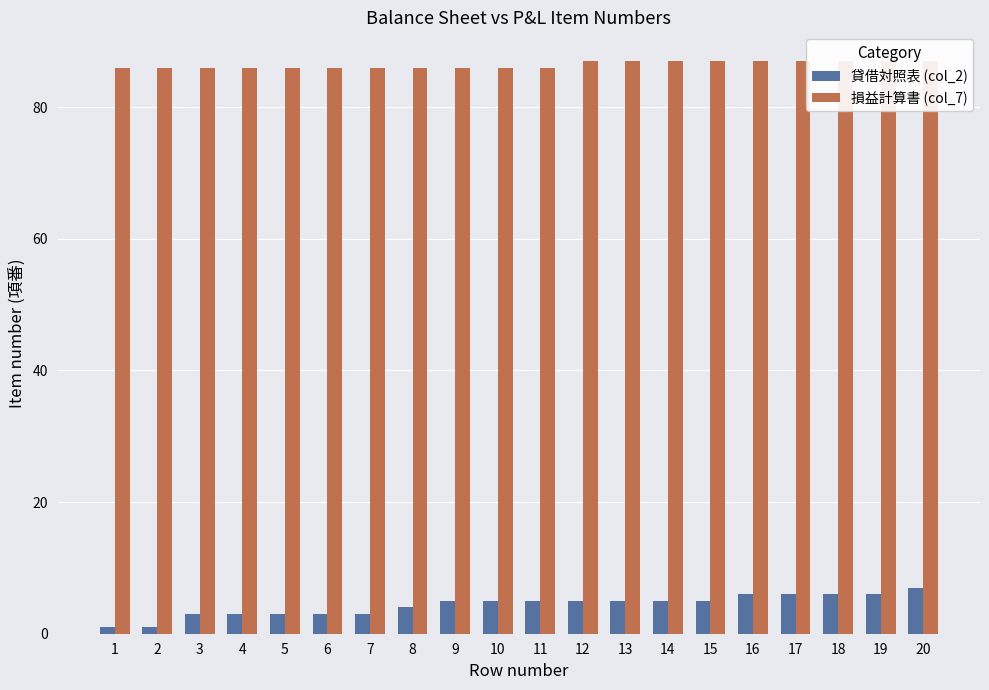

How many bars are there in each group?

2